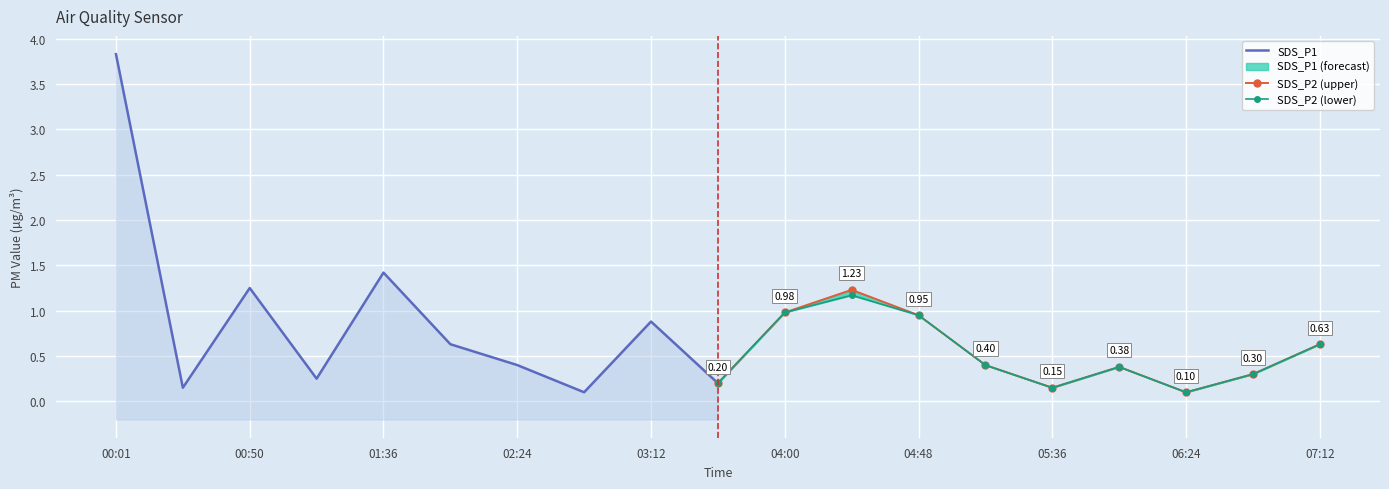

Is it true that SDS_P2 (upper) equals 0.2 at 07:12?

False